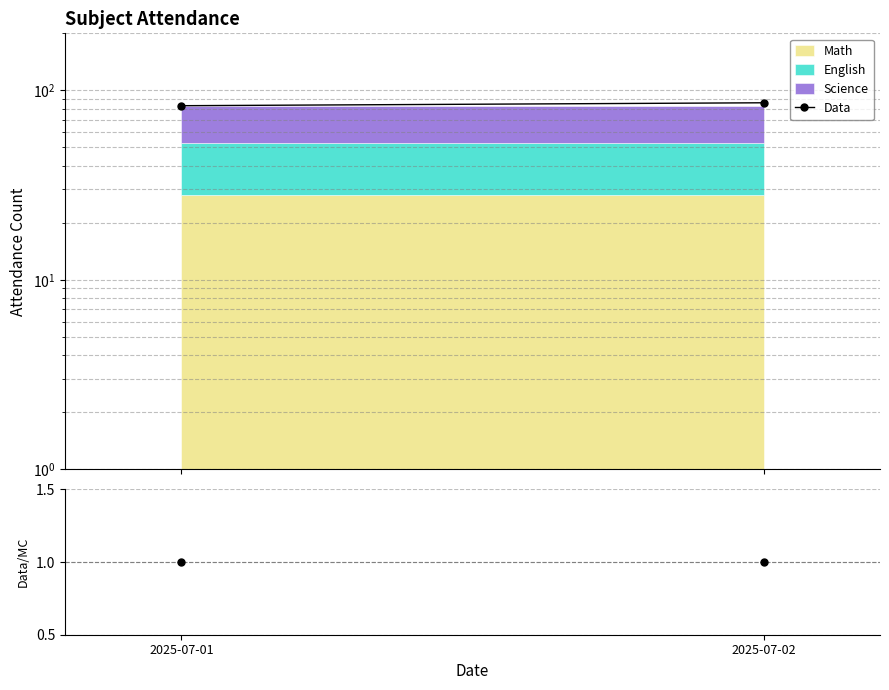

What is the difference between the Data values at 2025-07-02 and 2025-07-01?

3